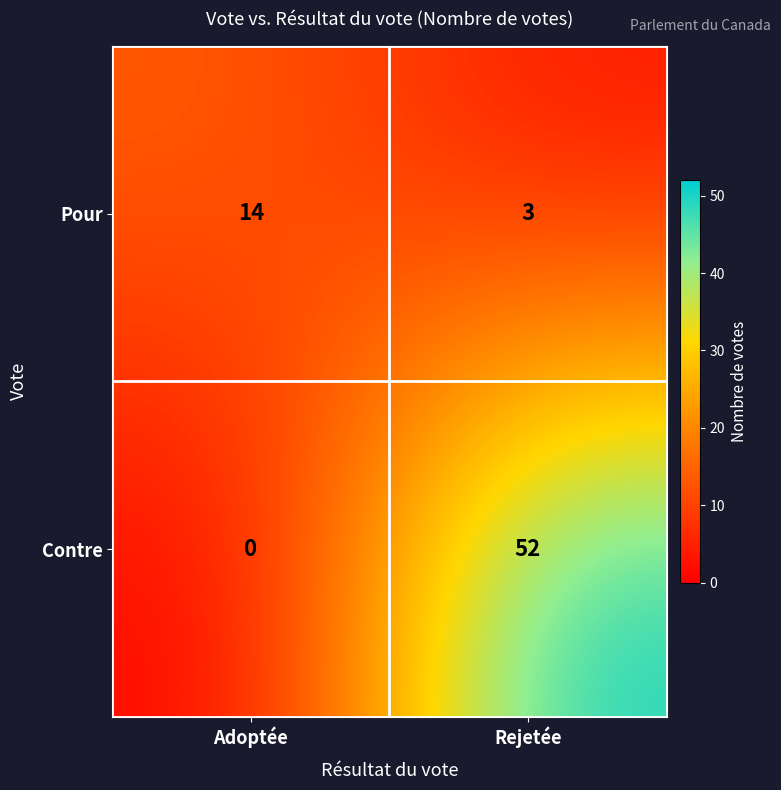

The value of Contre at Adoptée is 0. True or false?

True